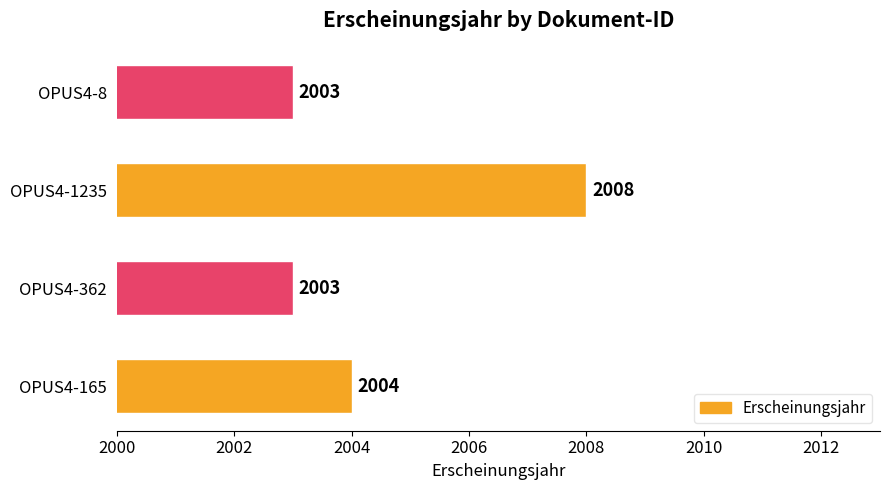

What is the sum of all values?

8018